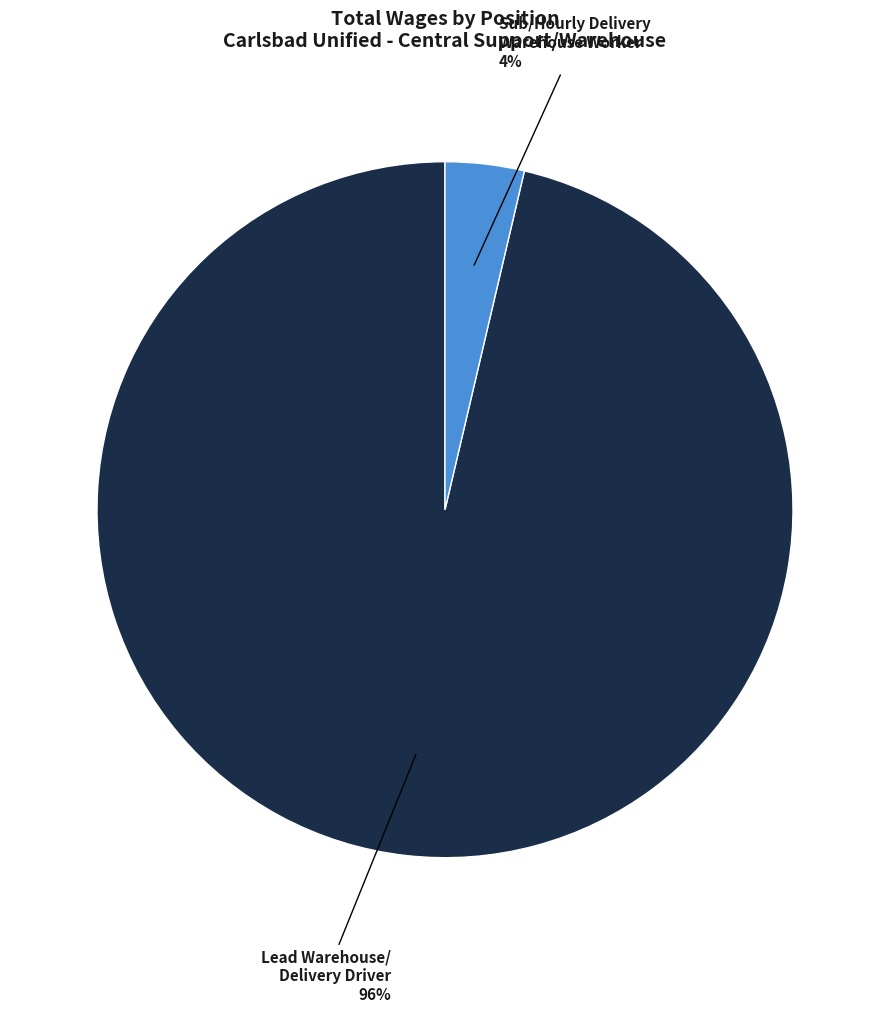

Count the number of slices in the pie.

2